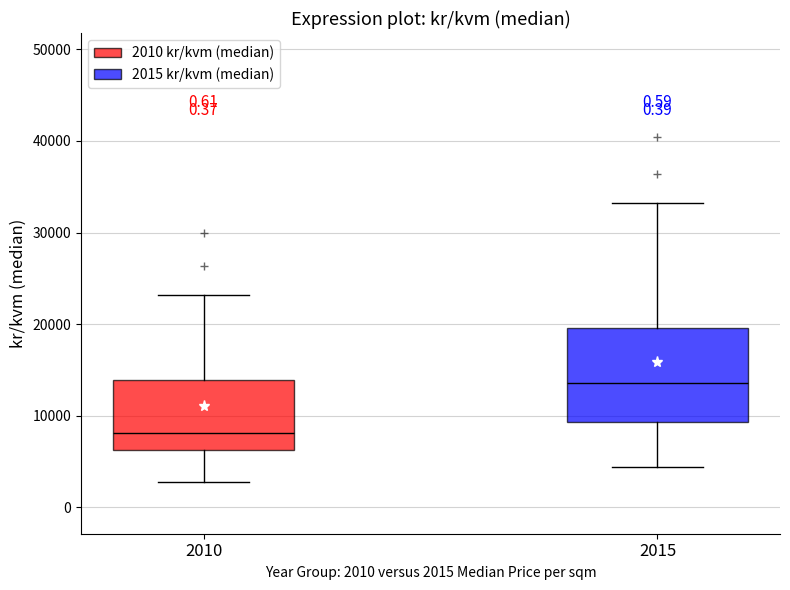

Which box has the lowest median line?

2010